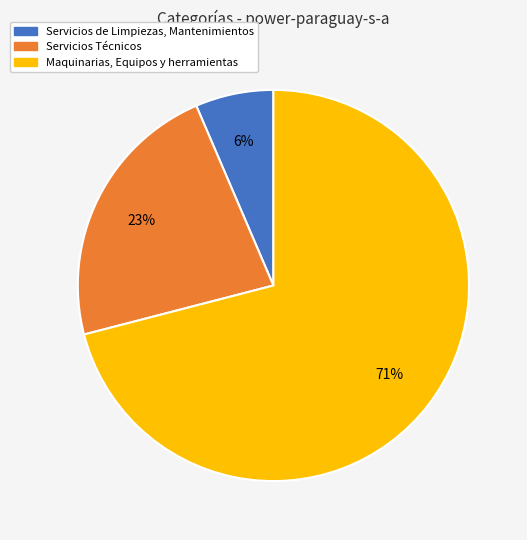

Which category accounts for the majority?

Maquinarias, Equipos y herramientas